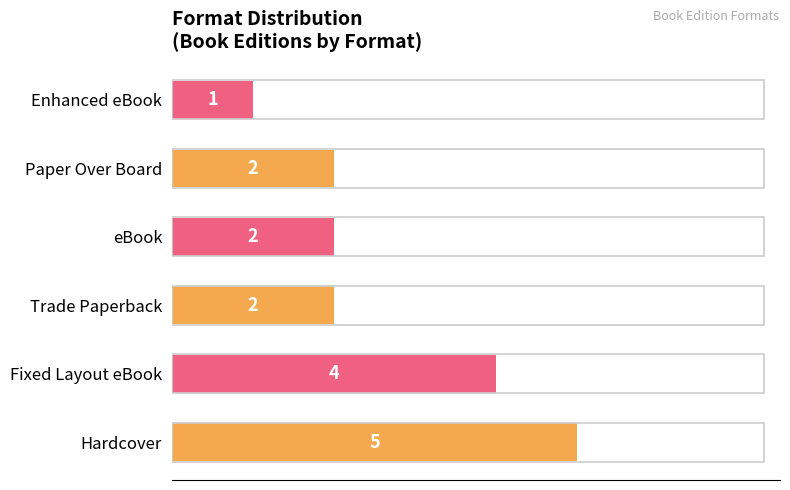

How many values are between 2 and 4?

4